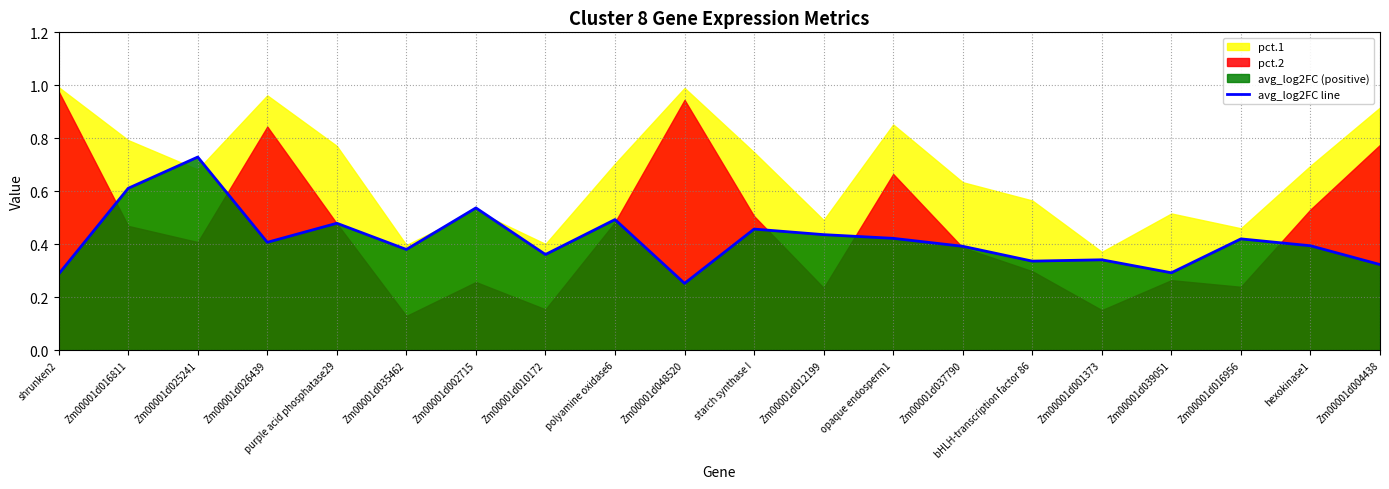

Reading left to right, what are all the values shown in this chart?

shrunken2=0.3	Zm00001d016811=0.6	Zm00001d025241=0.7	Zm00001d026439=0.4	purple acid phosphatase29=0.5	Zm00001d035462=0.4	Zm00001d002715=0.5	Zm00001d010172=0.4	polyamine oxidase6=0.5	Zm00001d048520=0.3	starch synthase I=0.5	Zm00001d012199=0.4	opaque endosperm1=0.4	Zm00001d037790=0.4	bHLH-transcription factor 86=0.3	Zm00001d001373=0.3	Zm00001d039051=0.3	Zm00001d016956=0.4	hexokinase1=0.4	Zm00001d004438=0.3